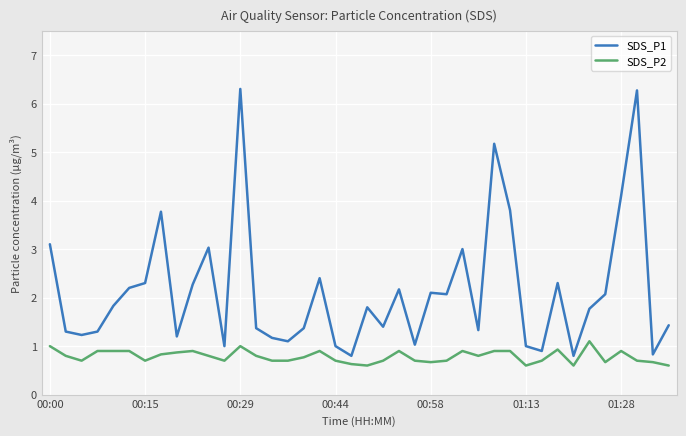

Rank the series by their maximum value, from lowest to highest.

SDS_P2, SDS_P1